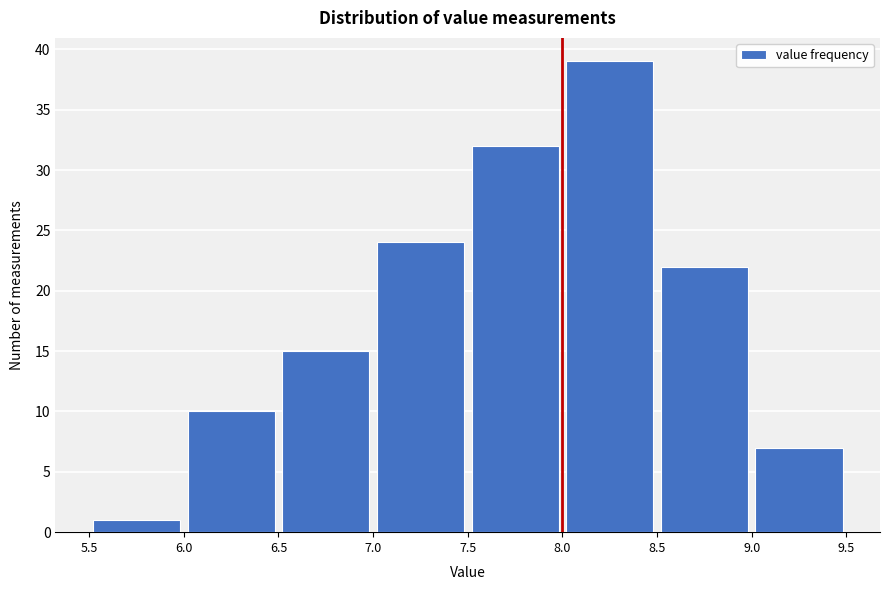

Reading left to right, transcribe this chart: for each bar, give the range it covers on the x-axis and its height. The values are not printed on the chart, so give them approximately, as read against the axis.

5.5 to 6.0: 1
6.0 to 6.5: 10
6.5 to 7.0: 15
7.0 to 7.5: 24
7.5 to 8.0: 32
8.0 to 8.5: 39
8.5 to 9.0: 22
9.0 to 9.5: 7